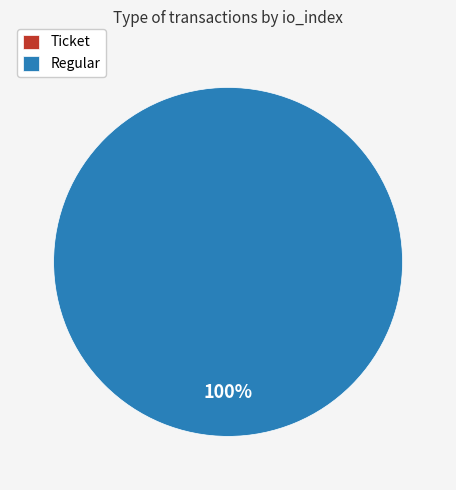

Count the number of slices in the pie.

2